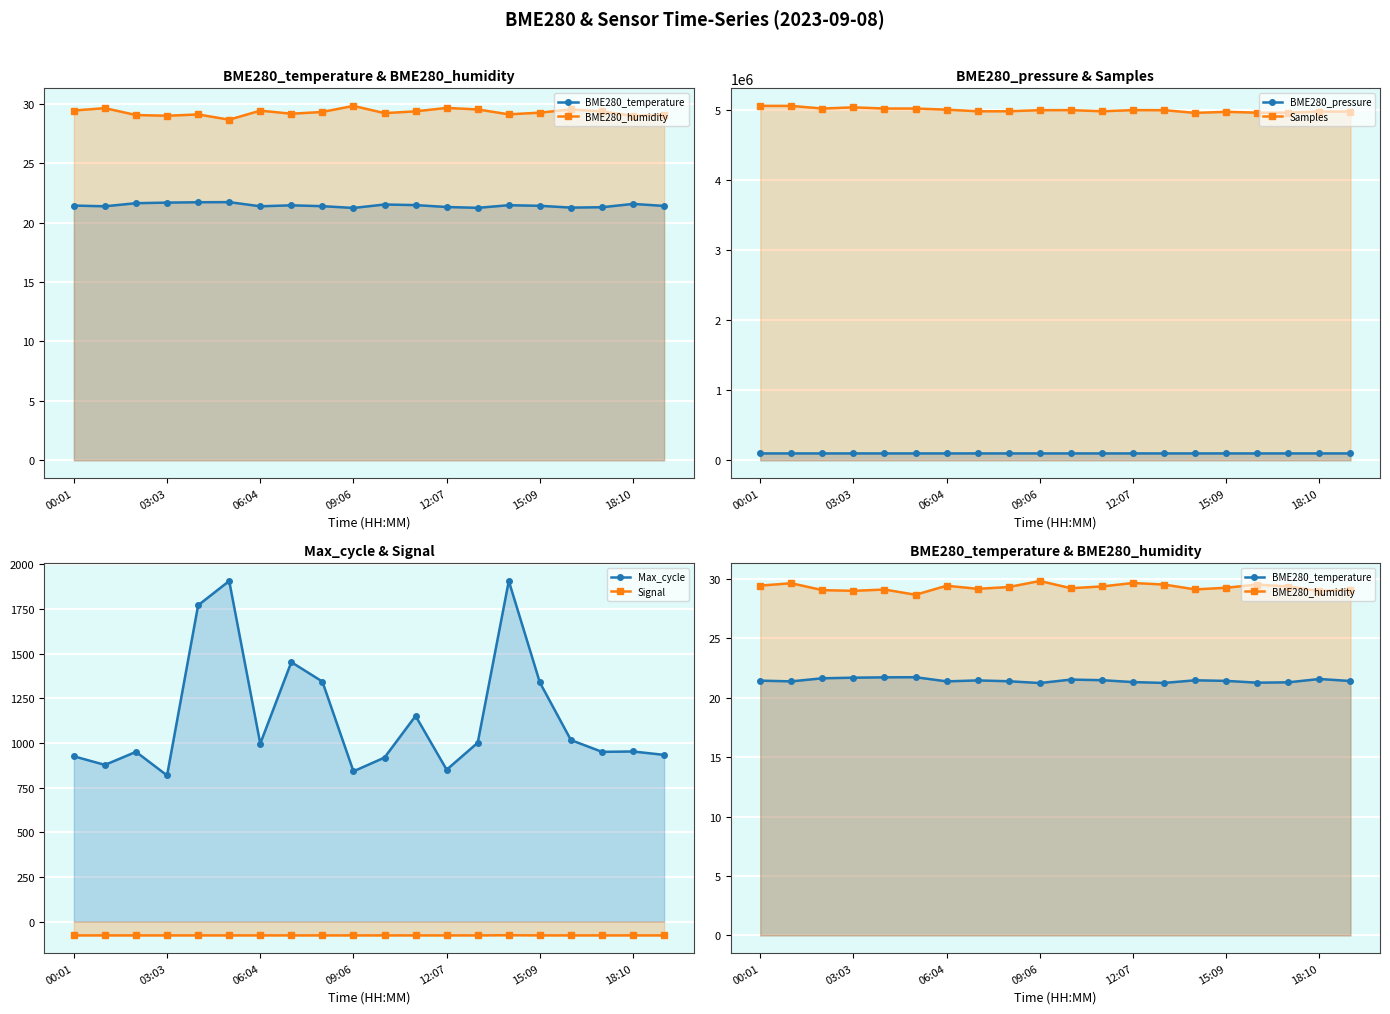

Where does the BME280_pressure series first go above 98342?

00:01